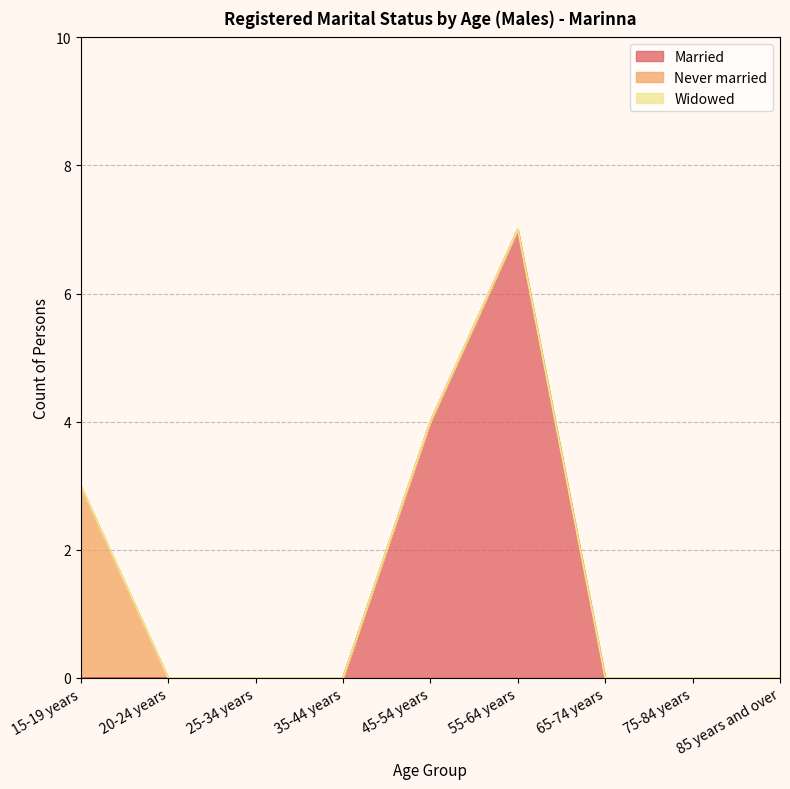

Does the chart display data point markers on the line(s)?

No